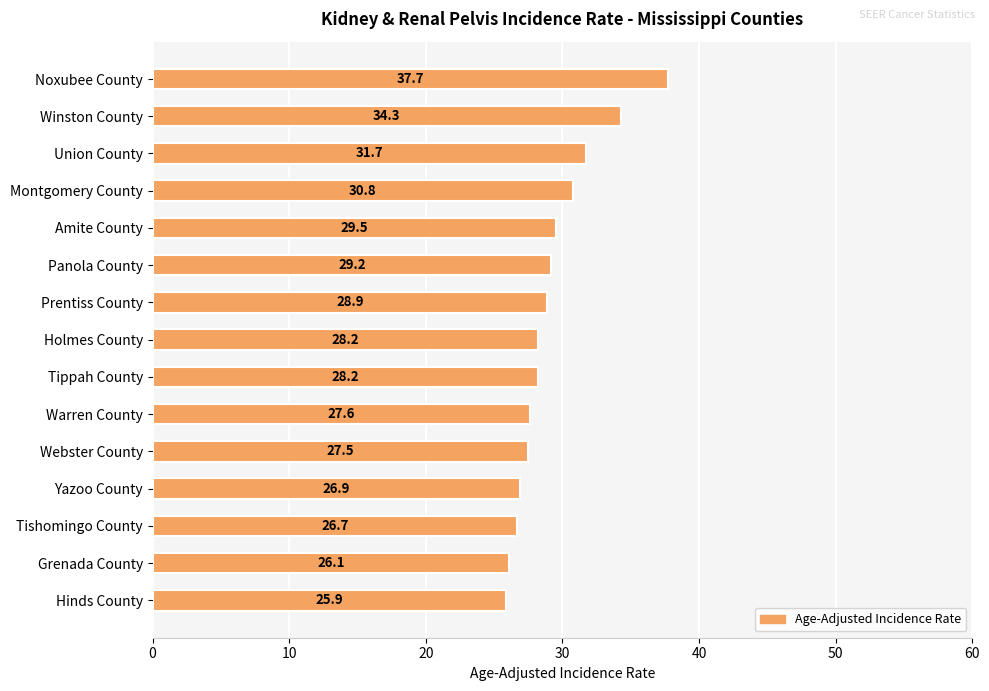

What is the sum of the values at Tippah County and Montgomery County?

59.0